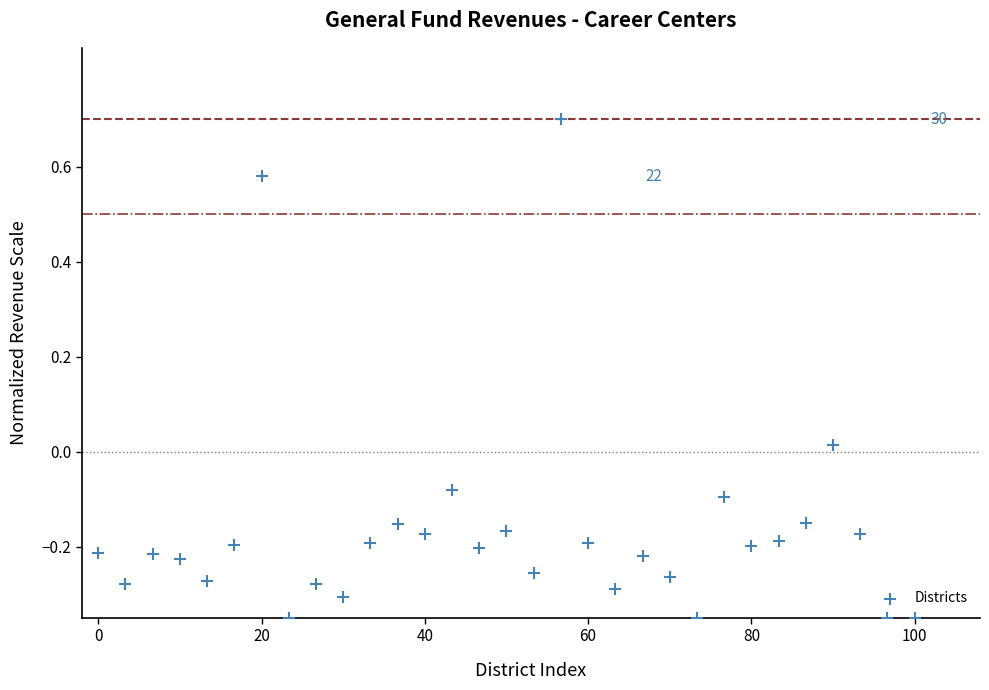

What is the range of X values (max minus min)?

100.0